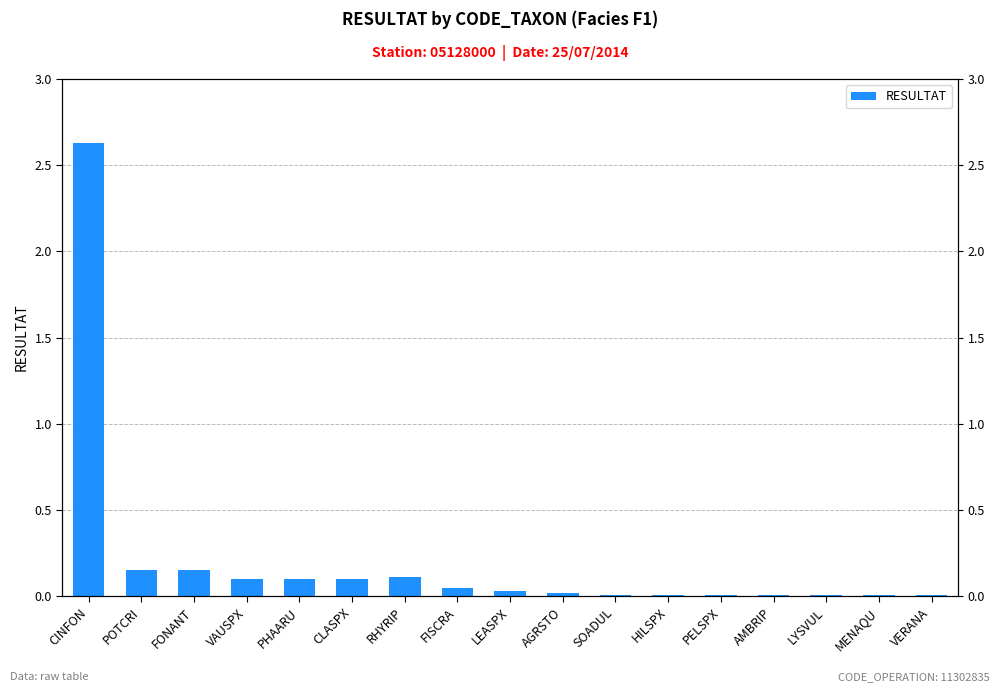

At which category does the chart reach its minimum across all series?

SOADUL